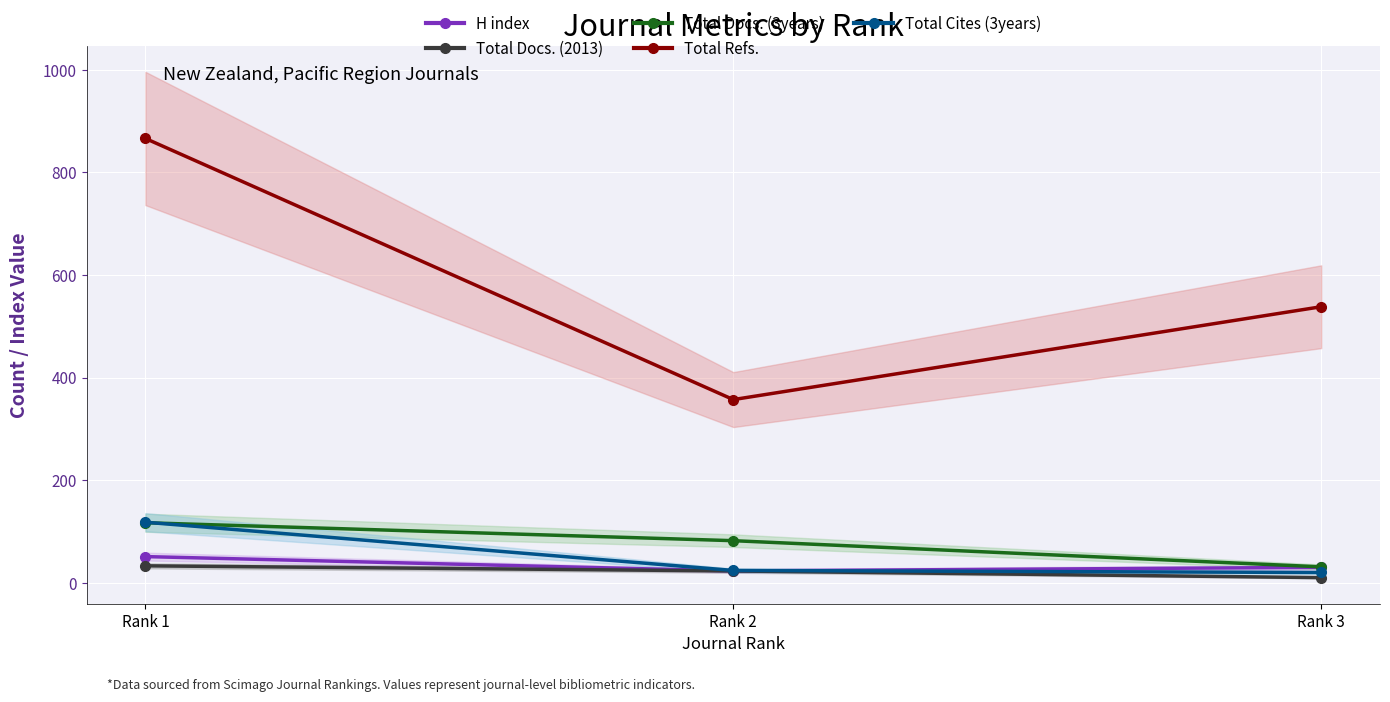

What value does the Total Cites (3years) series have at Rank 1, to the nearest 5?

120